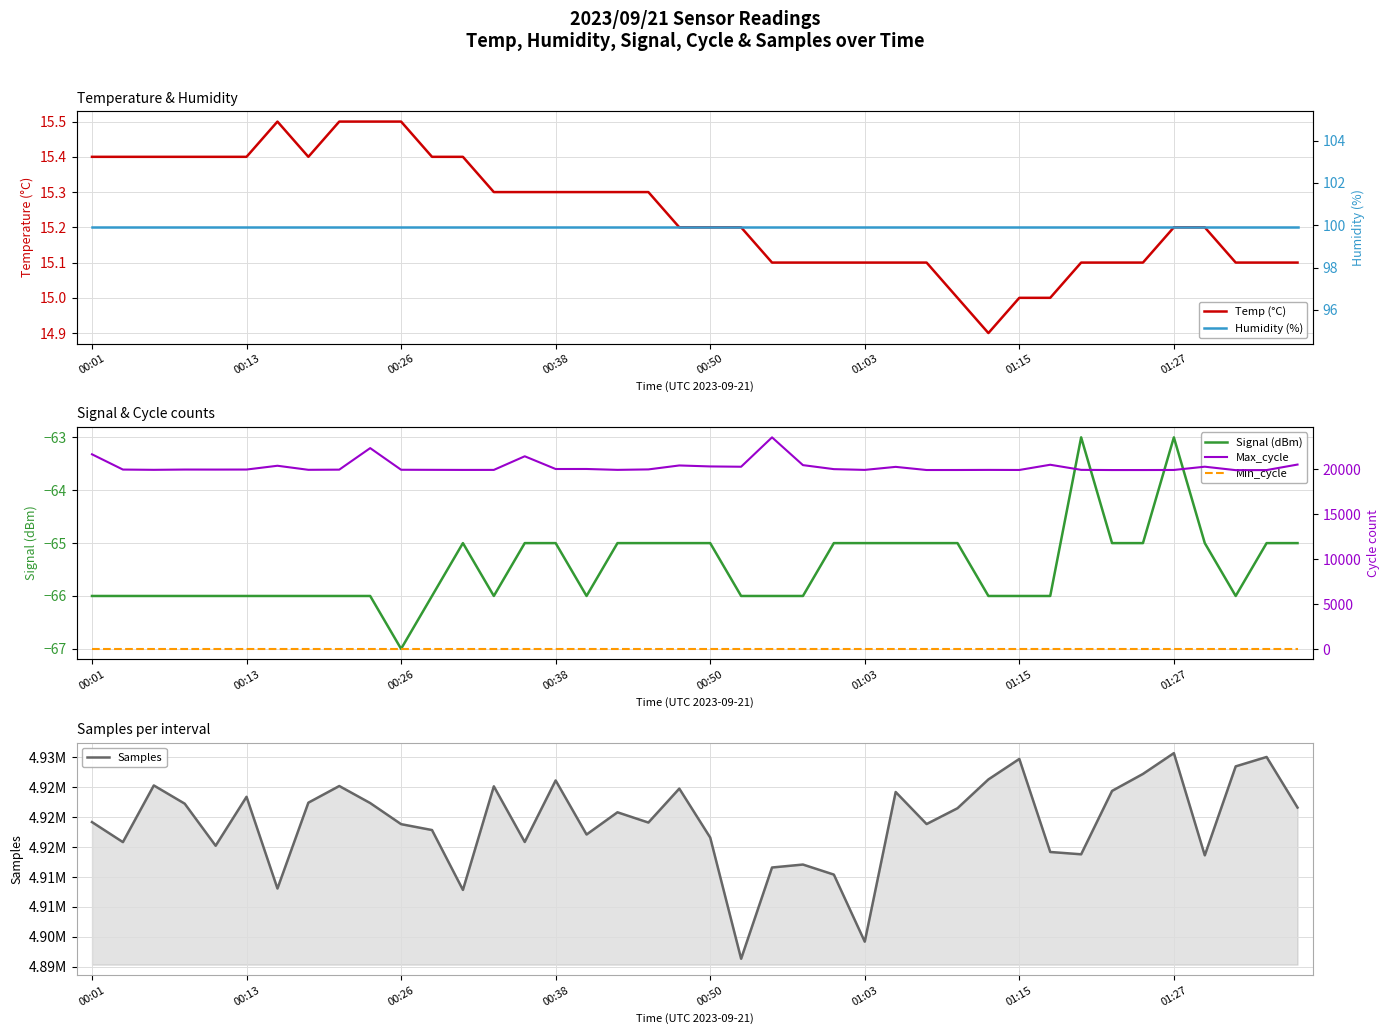

True or false: Samples and Humidity (%) intersect in this chart.

False